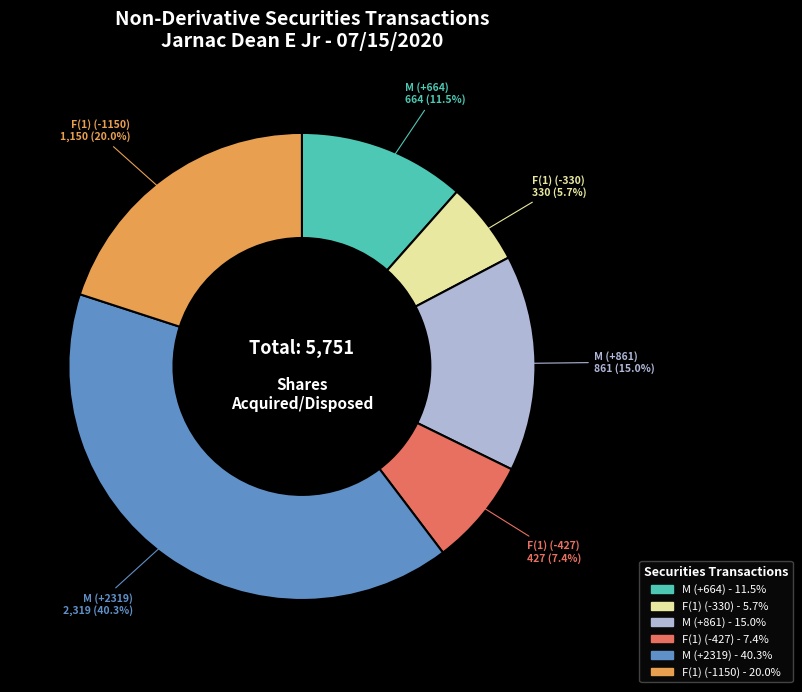

Count the number of slices in the pie.

6